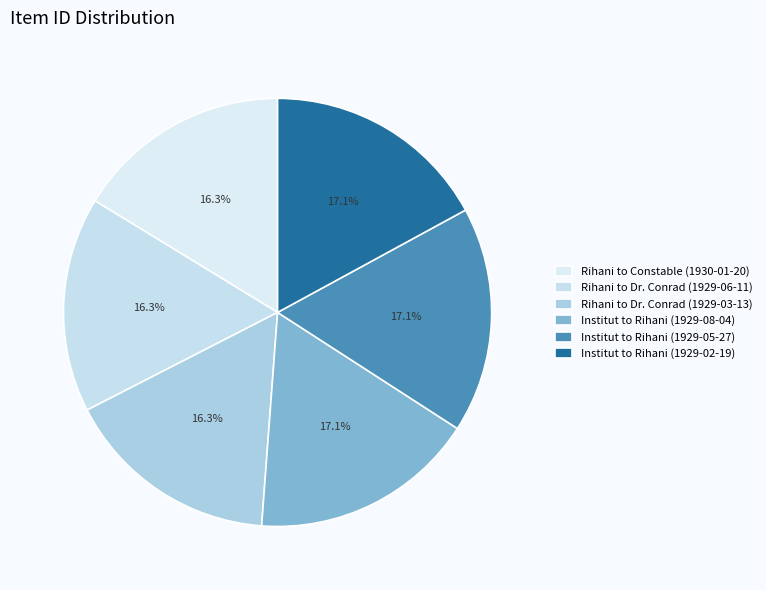

How many slices are in this pie chart?

6